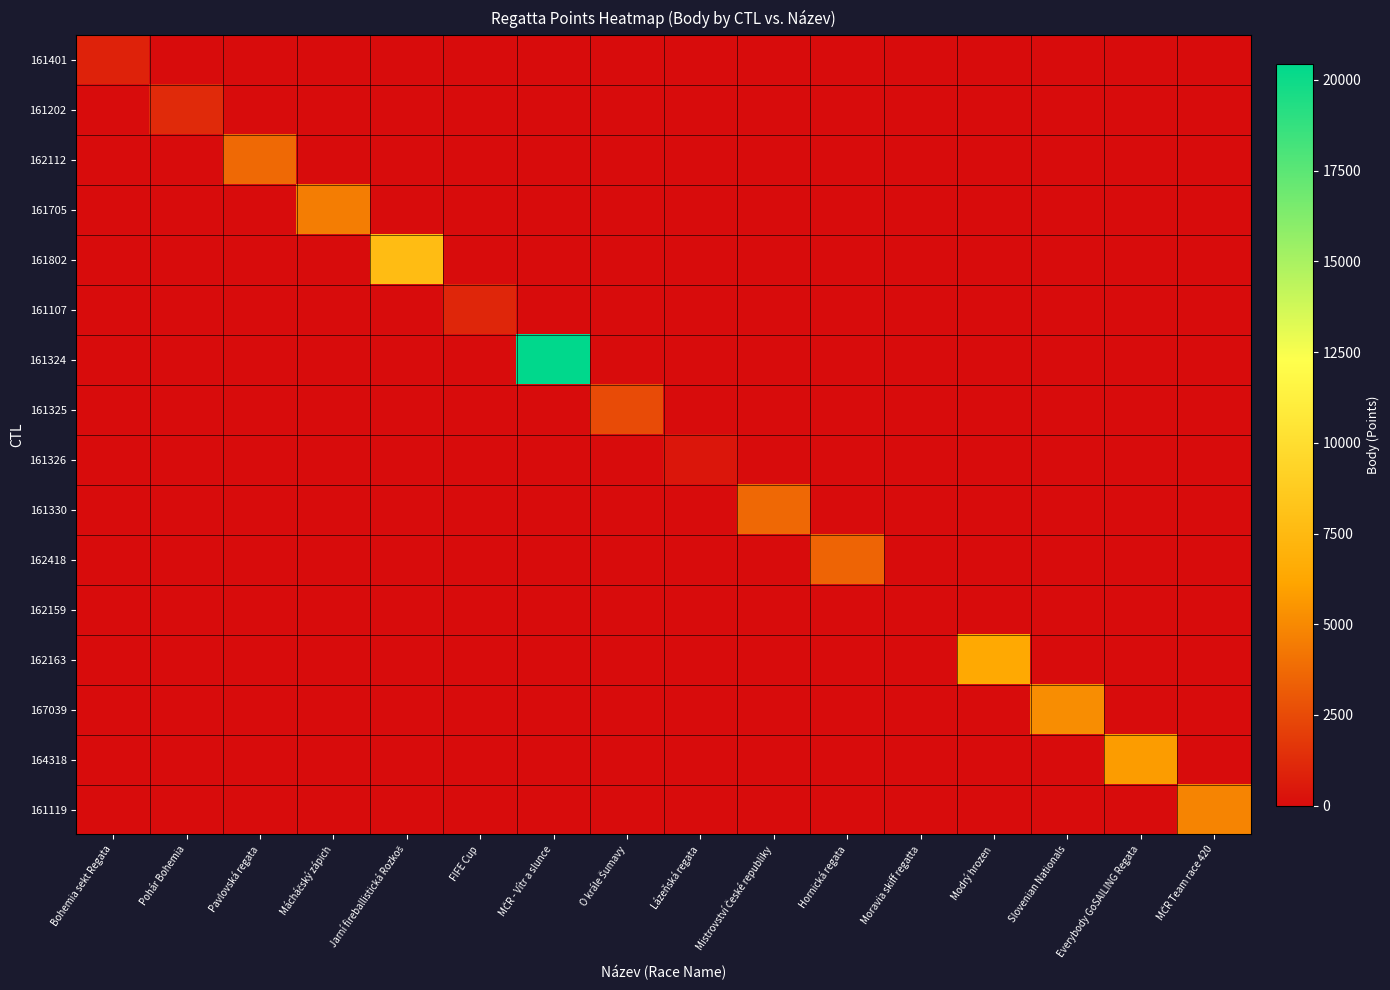

Reading right to left, what are all the values shown in this chart?

161401: MČR Team race 420=0	Everybody GoSAILING Regata=0	Slovenian Nationals=0	Modrý hrozen=0	Moravia skiff regatta=0	Hornická regata=0	Mistrovství České republiky=0	Lázeňská regata=0	O krále Šumavy=0	MČR - Vítr a slunce=0	FIFE Cup=0	Jarní fireballistická Rozkoš=0	Mácháčský zápich=0	Pavlovská regata=0	Pohár Bohemia=0	Bohemia sekt Regata=915
161202: MČR Team race 420=0	Everybody GoSAILING Regata=0	Slovenian Nationals=0	Modrý hrozen=0	Moravia skiff regatta=0	Hornická regata=0	Mistrovství České republiky=0	Lázeňská regata=0	O krále Šumavy=0	MČR - Vítr a slunce=0	FIFE Cup=0	Jarní fireballistická Rozkoš=0	Mácháčský zápich=0	Pavlovská regata=0	Pohár Bohemia=1212	Bohemia sekt Regata=0
162112: MČR Team race 420=0	Everybody GoSAILING Regata=0	Slovenian Nationals=0	Modrý hrozen=0	Moravia skiff regatta=0	Hornická regata=0	Mistrovství České republiky=0	Lázeňská regata=0	O krále Šumavy=0	MČR - Vítr a slunce=0	FIFE Cup=0	Jarní fireballistická Rozkoš=0	Mácháčský zápich=0	Pavlovská regata=3727	Pohár Bohemia=0	Bohemia sekt Regata=0
161705: MČR Team race 420=0	Everybody GoSAILING Regata=0	Slovenian Nationals=0	Modrý hrozen=0	Moravia skiff regatta=0	Hornická regata=0	Mistrovství České republiky=0	Lázeňská regata=0	O krále Šumavy=0	MČR - Vítr a slunce=0	FIFE Cup=0	Jarní fireballistická Rozkoš=0	Mácháčský zápich=4515	Pavlovská regata=0	Pohár Bohemia=0	Bohemia sekt Regata=0
161802: MČR Team race 420=0	Everybody GoSAILING Regata=0	Slovenian Nationals=0	Modrý hrozen=0	Moravia skiff regatta=0	Hornická regata=0	Mistrovství České republiky=0	Lázeňská regata=0	O krále Šumavy=0	MČR - Vítr a slunce=0	FIFE Cup=0	Jarní fireballistická Rozkoš=7707	Mácháčský zápich=0	Pavlovská regata=0	Pohár Bohemia=0	Bohemia sekt Regata=0
161107: MČR Team race 420=0	Everybody GoSAILING Regata=0	Slovenian Nationals=0	Modrý hrozen=0	Moravia skiff regatta=0	Hornická regata=0	Mistrovství České republiky=0	Lázeňská regata=0	O krále Šumavy=0	MČR - Vítr a slunce=0	FIFE Cup=1065	Jarní fireballistická Rozkoš=0	Mácháčský zápich=0	Pavlovská regata=0	Pohár Bohemia=0	Bohemia sekt Regata=0
161324: MČR Team race 420=0	Everybody GoSAILING Regata=0	Slovenian Nationals=0	Modrý hrozen=0	Moravia skiff regatta=0	Hornická regata=0	Mistrovství České republiky=0	Lázeňská regata=0	O krále Šumavy=0	MČR - Vítr a slunce=20437	FIFE Cup=0	Jarní fireballistická Rozkoš=0	Mácháčský zápich=0	Pavlovská regata=0	Pohár Bohemia=0	Bohemia sekt Regata=0
161325: MČR Team race 420=0	Everybody GoSAILING Regata=0	Slovenian Nationals=0	Modrý hrozen=0	Moravia skiff regatta=0	Hornická regata=0	Mistrovství České republiky=0	Lázeňská regata=0	O krále Šumavy=2533	MČR - Vítr a slunce=0	FIFE Cup=0	Jarní fireballistická Rozkoš=0	Mácháčský zápich=0	Pavlovská regata=0	Pohár Bohemia=0	Bohemia sekt Regata=0
161326: MČR Team race 420=0	Everybody GoSAILING Regata=0	Slovenian Nationals=0	Modrý hrozen=0	Moravia skiff regatta=0	Hornická regata=0	Mistrovství České republiky=0	Lázeňská regata=402	O krále Šumavy=0	MČR - Vítr a slunce=0	FIFE Cup=0	Jarní fireballistická Rozkoš=0	Mácháčský zápich=0	Pavlovská regata=0	Pohár Bohemia=0	Bohemia sekt Regata=0
161330: MČR Team race 420=0	Everybody GoSAILING Regata=0	Slovenian Nationals=0	Modrý hrozen=0	Moravia skiff regatta=0	Hornická regata=0	Mistrovství České republiky=3711	Lázeňská regata=0	O krále Šumavy=0	MČR - Vítr a slunce=0	FIFE Cup=0	Jarní fireballistická Rozkoš=0	Mácháčský zápich=0	Pavlovská regata=0	Pohár Bohemia=0	Bohemia sekt Regata=0
162418: MČR Team race 420=0	Everybody GoSAILING Regata=0	Slovenian Nationals=0	Modrý hrozen=0	Moravia skiff regatta=0	Hornická regata=3541	Mistrovství České republiky=0	Lázeňská regata=0	O krále Šumavy=0	MČR - Vítr a slunce=0	FIFE Cup=0	Jarní fireballistická Rozkoš=0	Mácháčský zápich=0	Pavlovská regata=0	Pohár Bohemia=0	Bohemia sekt Regata=0
162159: MČR Team race 420=0	Everybody GoSAILING Regata=0	Slovenian Nationals=0	Modrý hrozen=0	Moravia skiff regatta=0	Hornická regata=0	Mistrovství České republiky=0	Lázeňská regata=0	O krále Šumavy=0	MČR - Vítr a slunce=0	FIFE Cup=0	Jarní fireballistická Rozkoš=0	Mácháčský zápich=0	Pavlovská regata=0	Pohár Bohemia=0	Bohemia sekt Regata=0
162163: MČR Team race 420=0	Everybody GoSAILING Regata=0	Slovenian Nationals=0	Modrý hrozen=6350	Moravia skiff regatta=0	Hornická regata=0	Mistrovství České republiky=0	Lázeňská regata=0	O krále Šumavy=0	MČR - Vítr a slunce=0	FIFE Cup=0	Jarní fireballistická Rozkoš=0	Mácháčský zápich=0	Pavlovská regata=0	Pohár Bohemia=0	Bohemia sekt Regata=0
167039: MČR Team race 420=0	Everybody GoSAILING Regata=0	Slovenian Nationals=5184	Modrý hrozen=0	Moravia skiff regatta=0	Hornická regata=0	Mistrovství České republiky=0	Lázeňská regata=0	O krále Šumavy=0	MČR - Vítr a slunce=0	FIFE Cup=0	Jarní fireballistická Rozkoš=0	Mácháčský zápich=0	Pavlovská regata=0	Pohár Bohemia=0	Bohemia sekt Regata=0
164318: MČR Team race 420=0	Everybody GoSAILING Regata=5766	Slovenian Nationals=0	Modrý hrozen=0	Moravia skiff regatta=0	Hornická regata=0	Mistrovství České republiky=0	Lázeňská regata=0	O krále Šumavy=0	MČR - Vítr a slunce=0	FIFE Cup=0	Jarní fireballistická Rozkoš=0	Mácháčský zápich=0	Pavlovská regata=0	Pohár Bohemia=0	Bohemia sekt Regata=0
161119: MČR Team race 420=4824	Everybody GoSAILING Regata=0	Slovenian Nationals=0	Modrý hrozen=0	Moravia skiff regatta=0	Hornická regata=0	Mistrovství České republiky=0	Lázeňská regata=0	O krále Šumavy=0	MČR - Vítr a slunce=0	FIFE Cup=0	Jarní fireballistická Rozkoš=0	Mácháčský zápich=0	Pavlovská regata=0	Pohár Bohemia=0	Bohemia sekt Regata=0